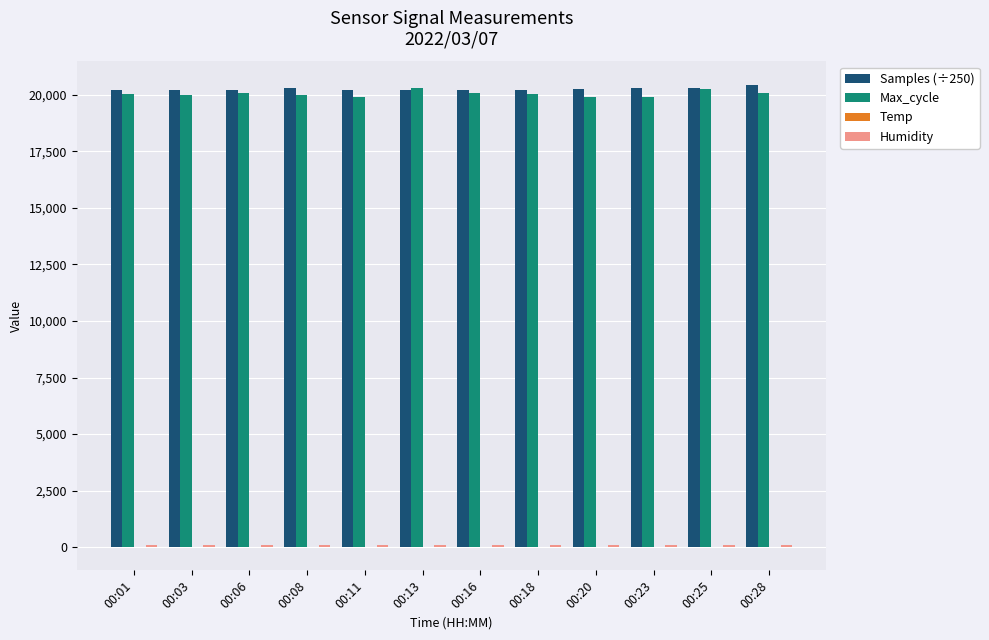

Does the chart contain stacked bars?

No